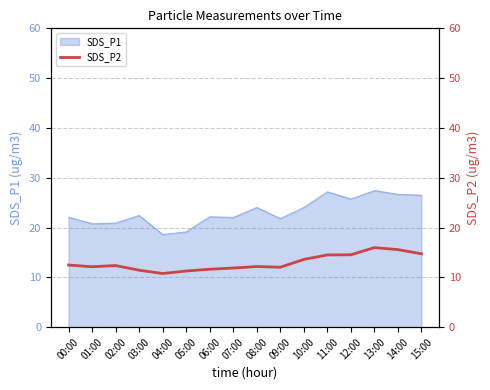

Is it true that SDS_P1 equals 10.4 at 15:00?

False